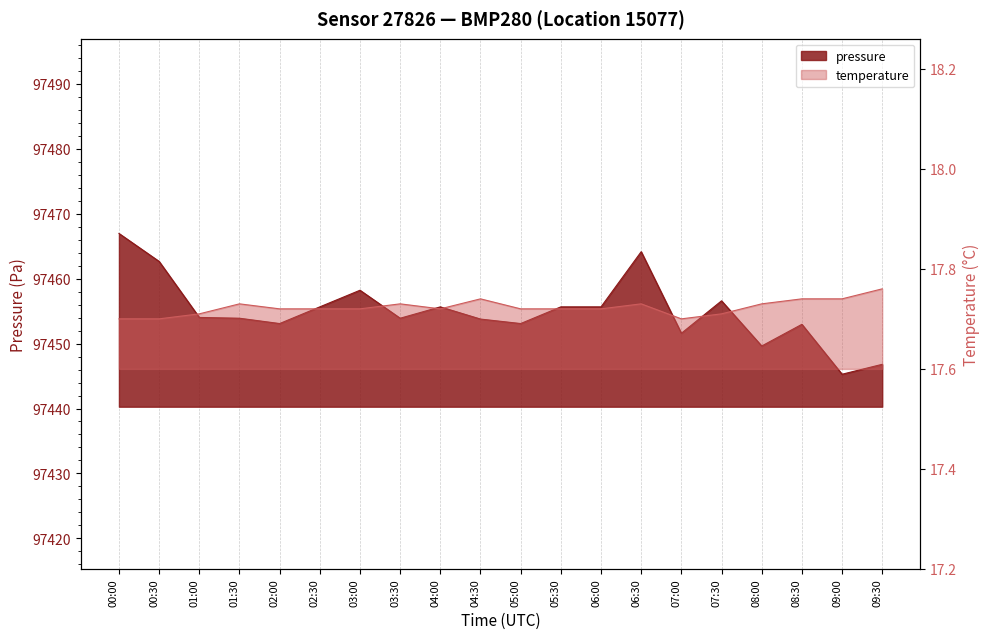

What is the label of the 14th point from the right?

03:00